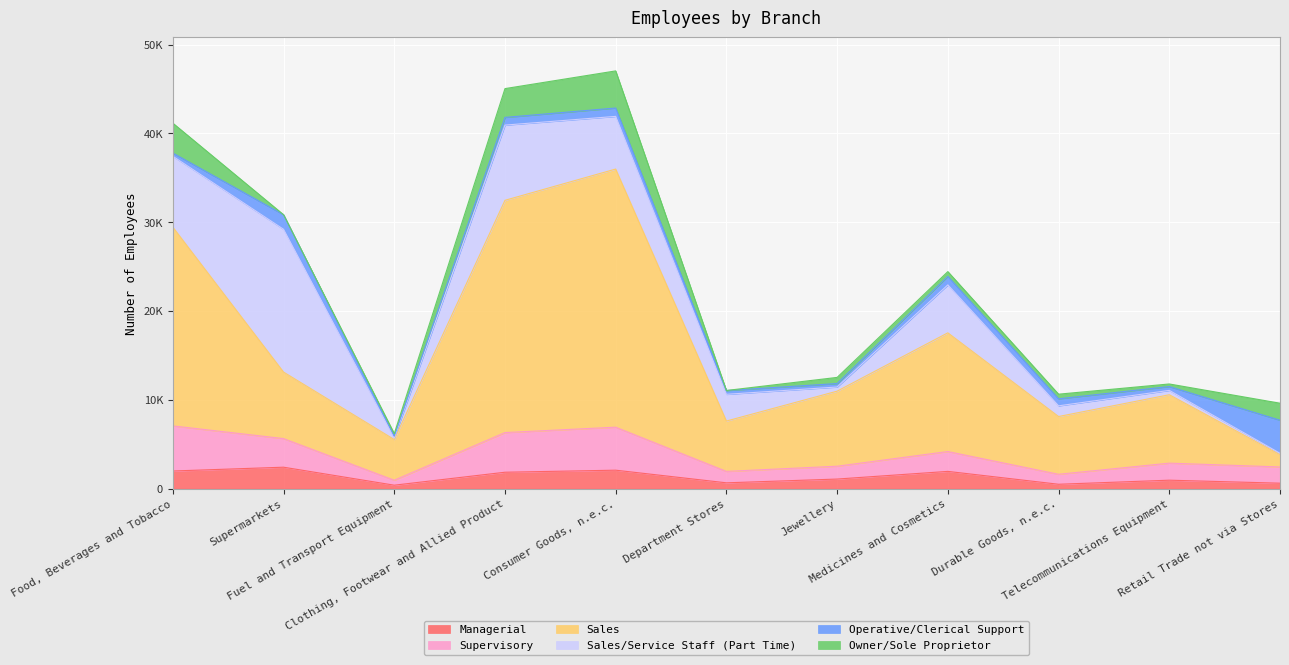

What are all the series names shown in the legend?

Managerial, Supervisory, Sales, Sales/Service Staff (Part Time), Operative/Clerical Support, Owner/Sole Proprietor